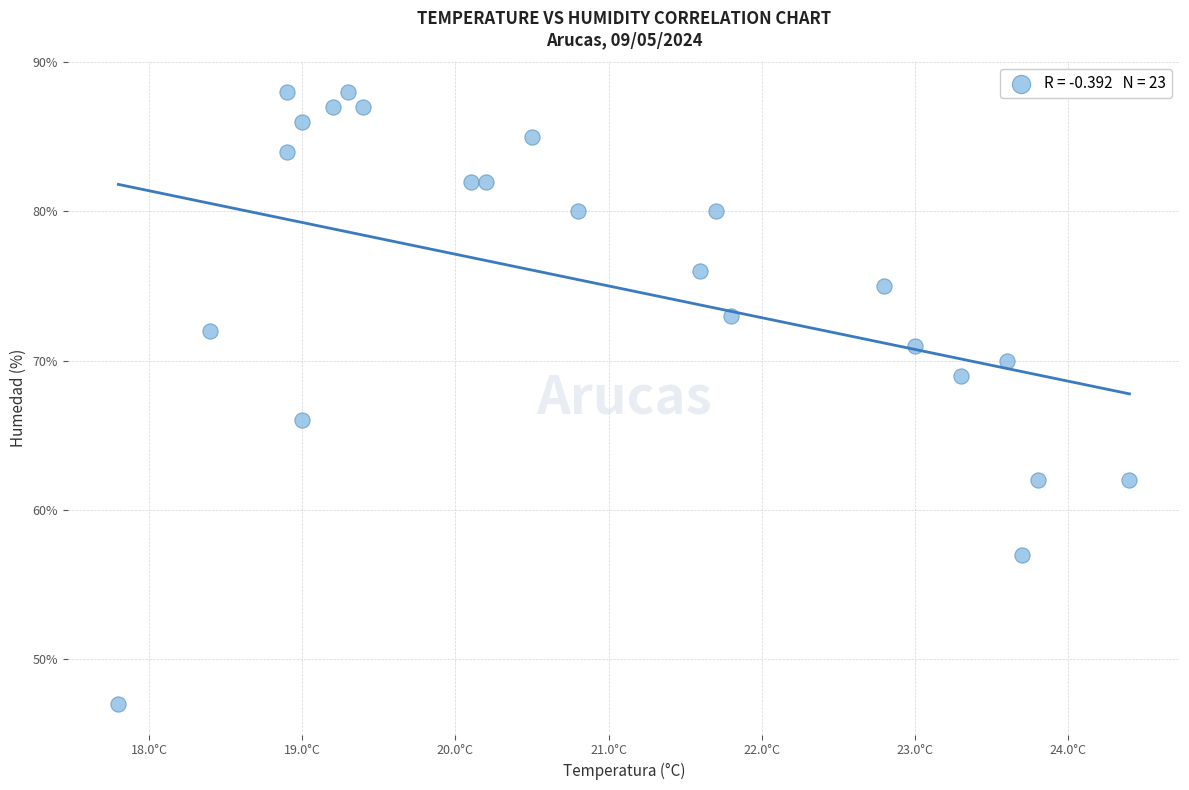

What is the range of Y values (max minus min)?

41